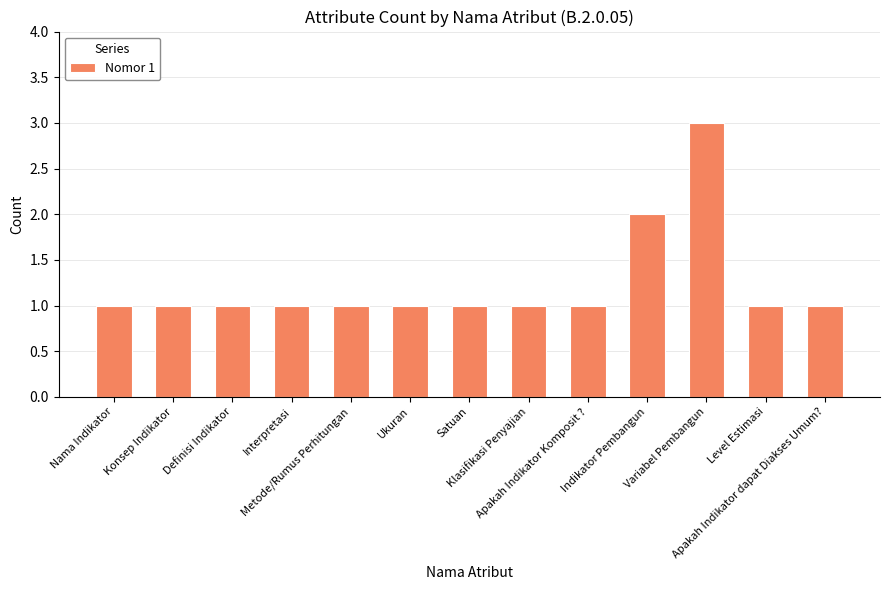

What is the sum of all values?

16